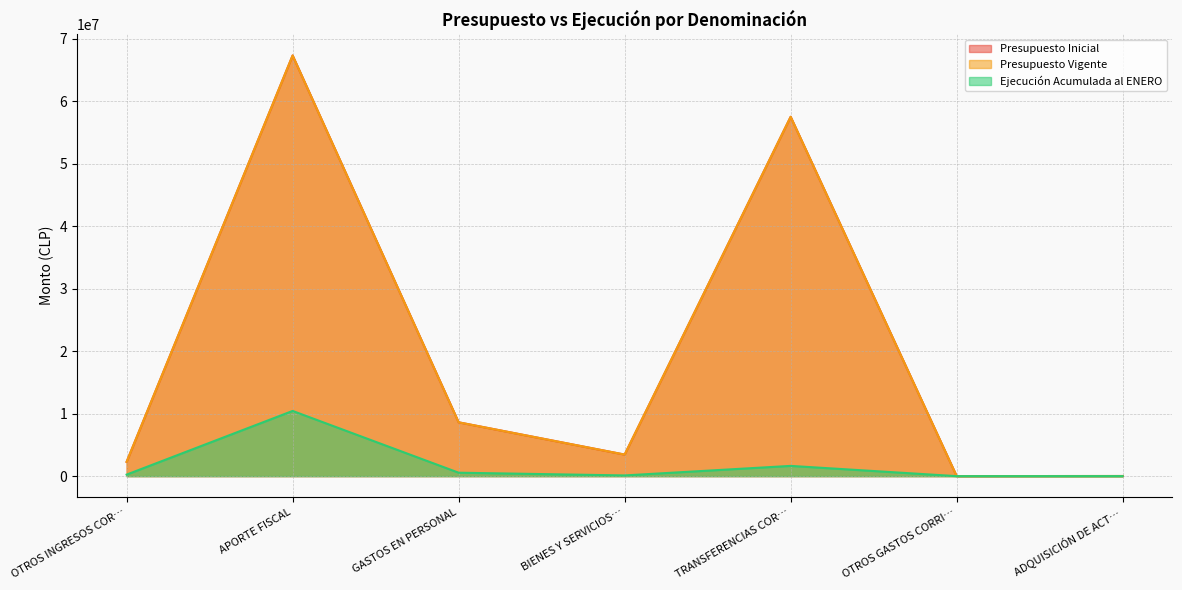

What is the difference between the maximum and minimum values in the Presupuesto Inicial series?

67309538